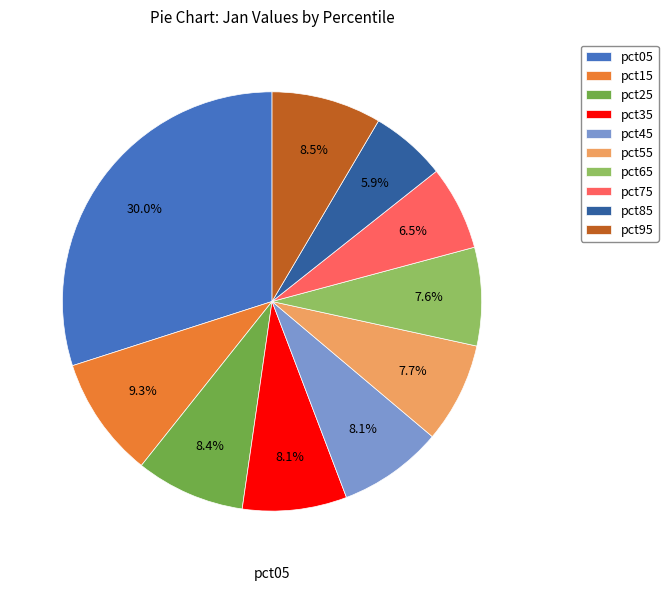

Is there any slice that represents more than half of the pie?

No